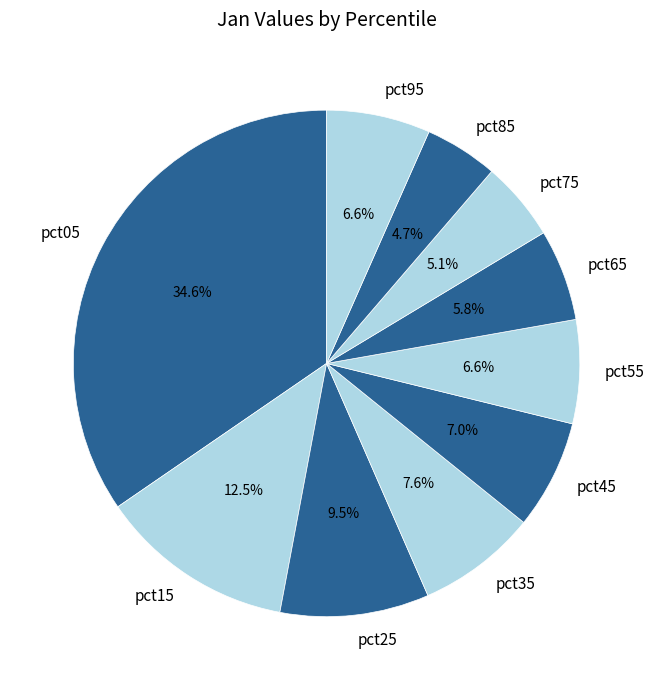

How many slices are in this pie chart?

10